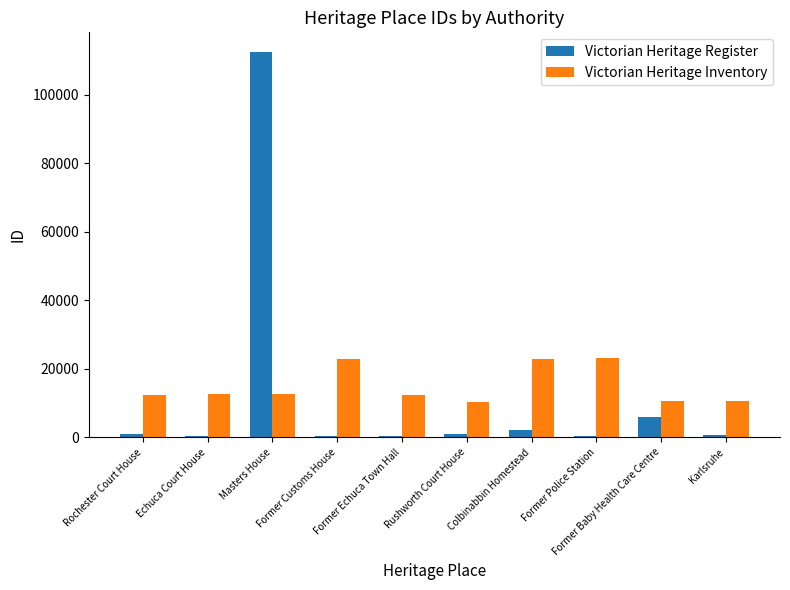

What is the highest value of the Victorian Heritage Inventory series?

23201